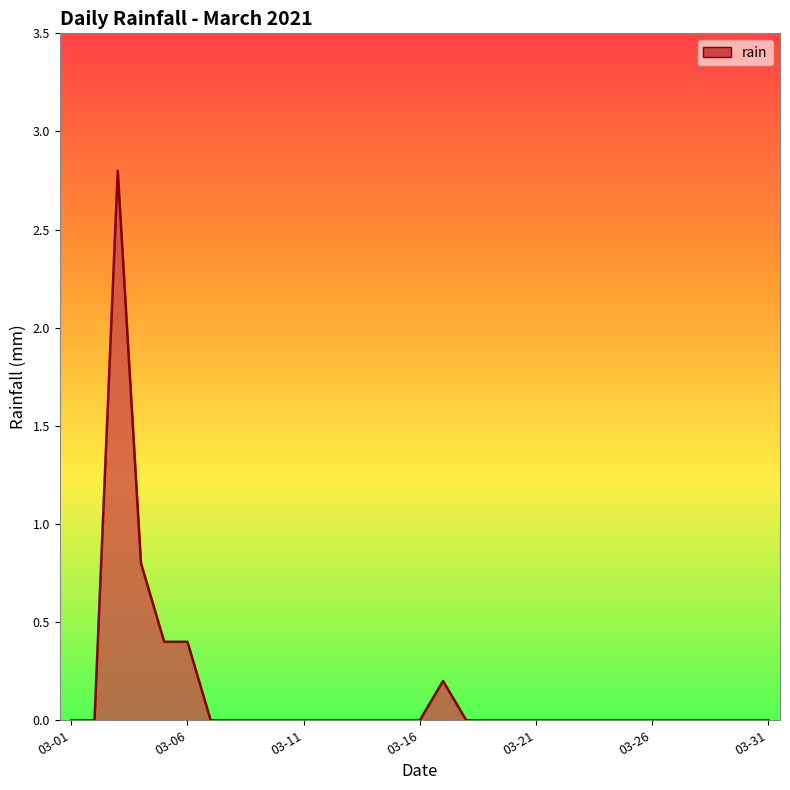

What is the difference between the maximum and minimum values?

2.8